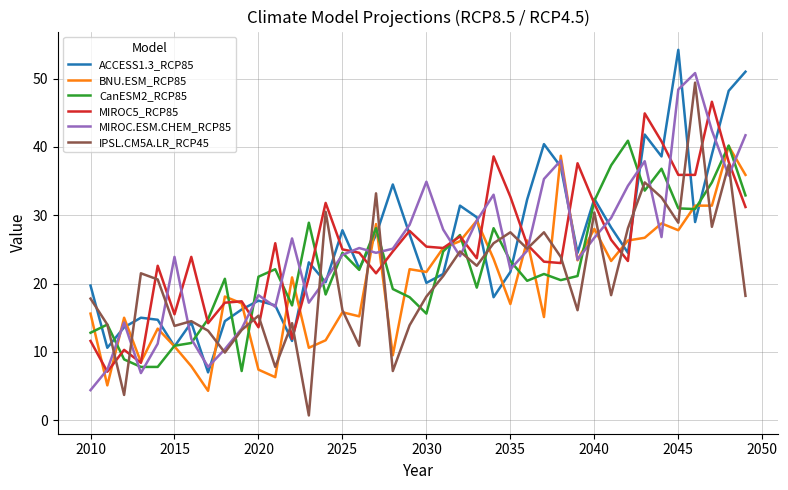

What is the maximum value shown in the chart?

54.2